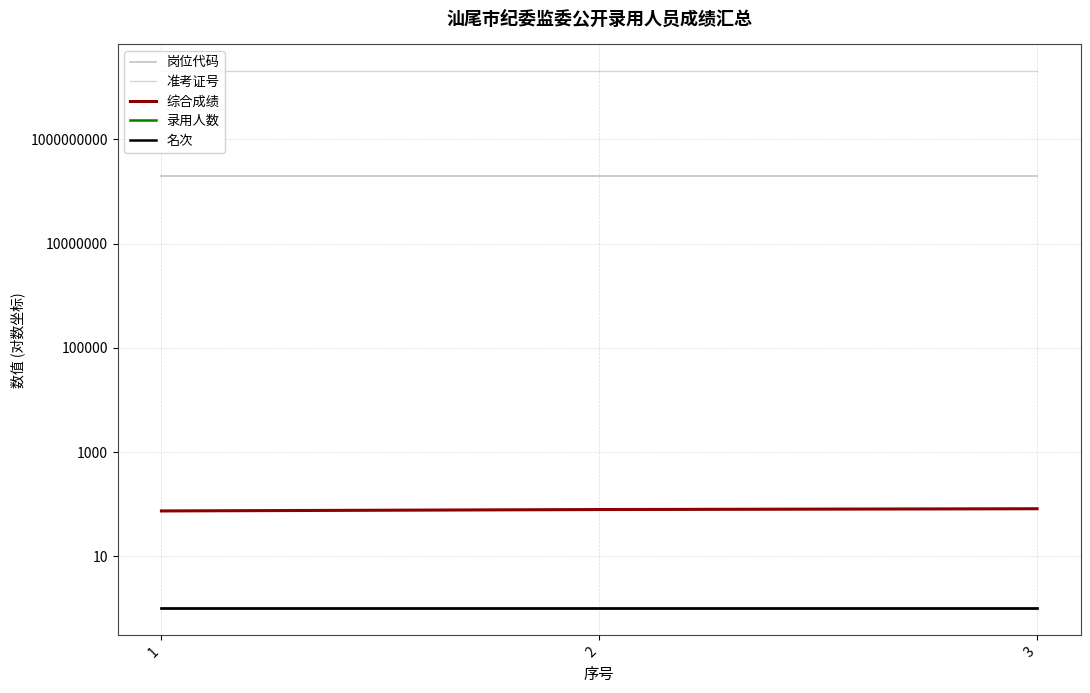

Where is 准考证号 nearest to the value 20191000223?

2